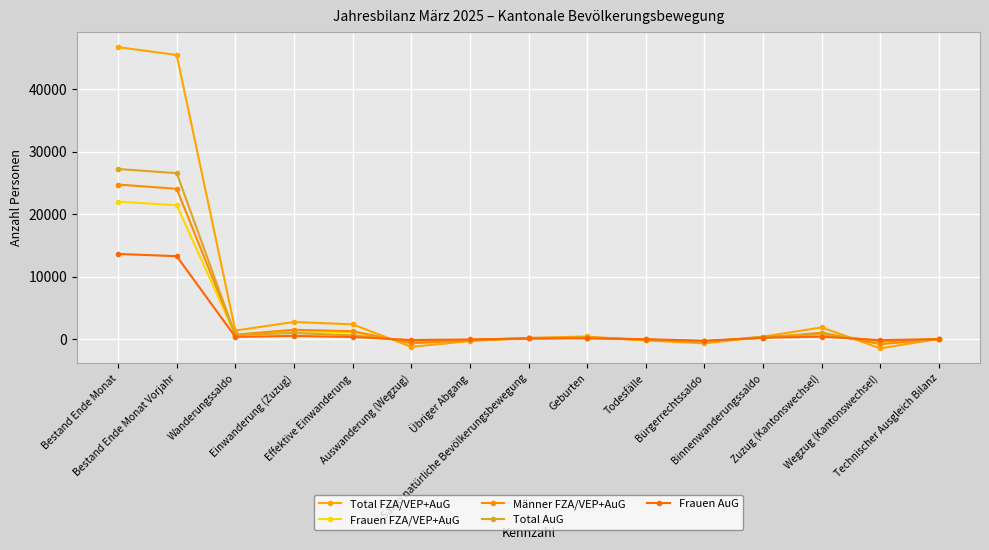

True or false: Frauen FZA/VEP+AuG has more than 0 interior local peaks.

True